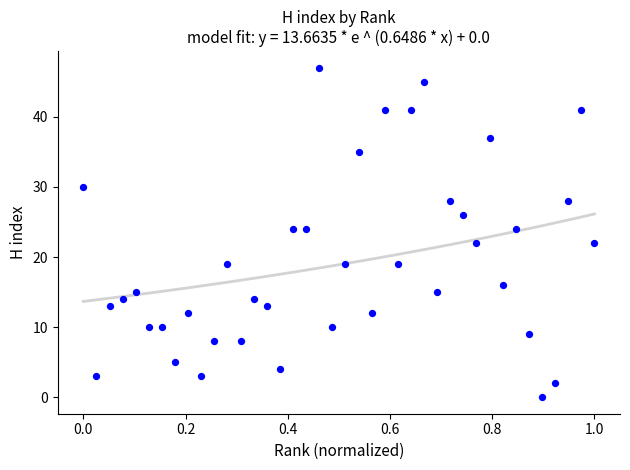

What is the range of Y values (max minus min)?

47